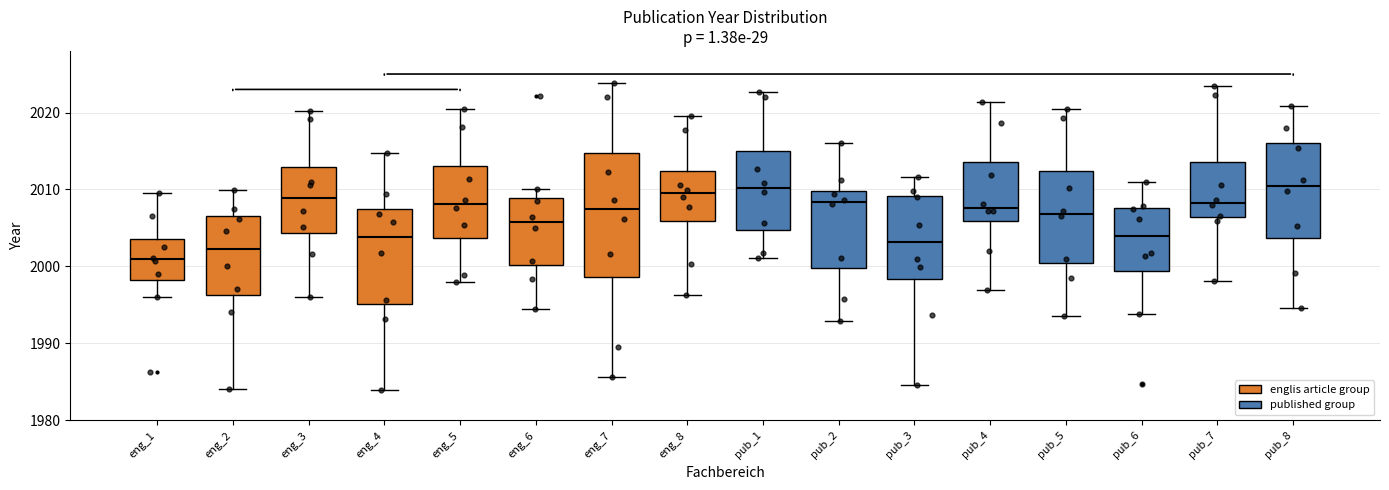

Which box has the lowest median line?

eng_1